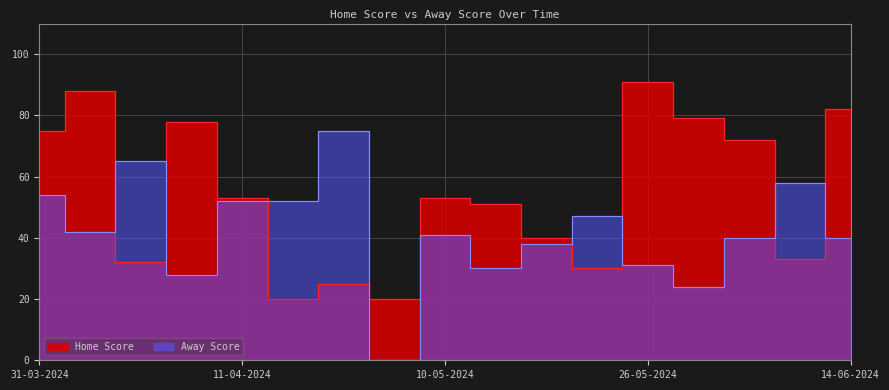

How many times do Home Score and Away Score cross each other?

8